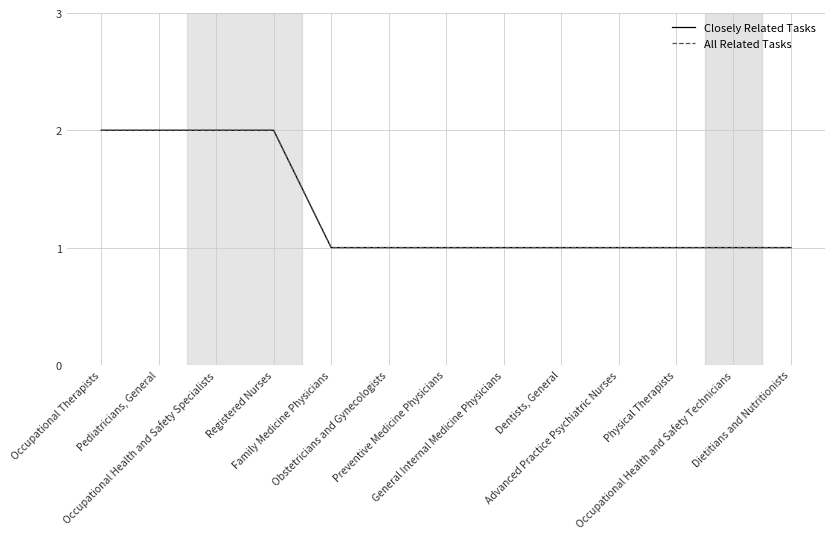

Rank the series by their maximum value, from lowest to highest.

Closely Related Tasks, All Related Tasks